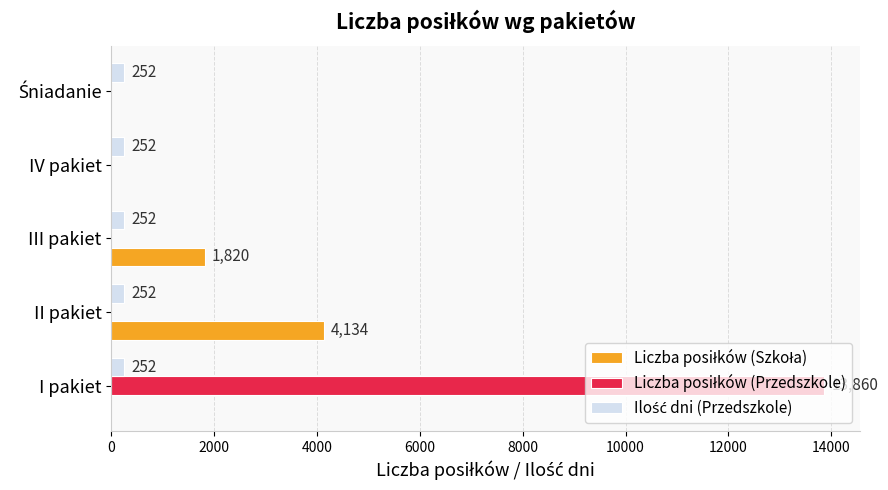

At which category does the chart reach its peak across all series?

I pakiet